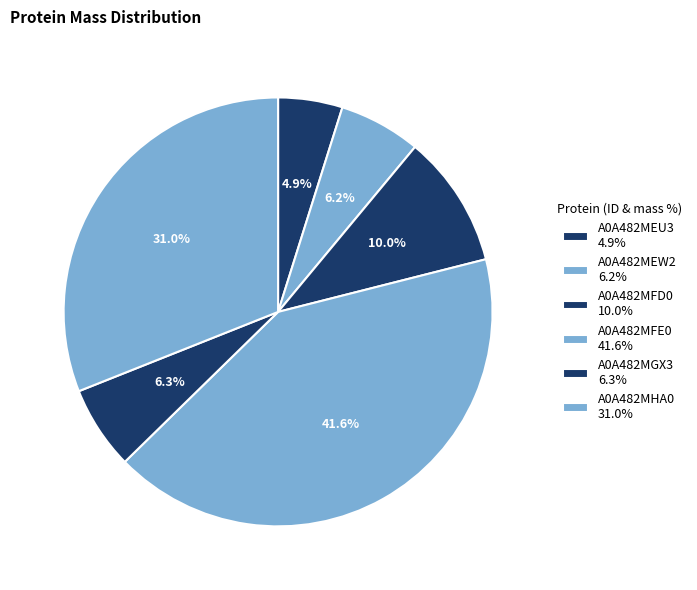

True or false: A0A482MFE0 accounts for 42% of the total.

True